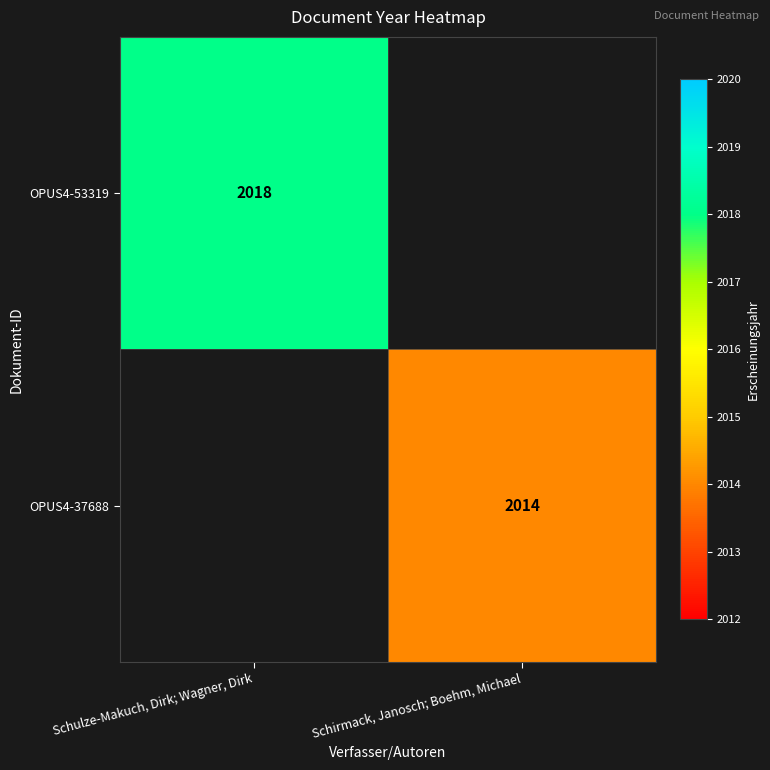

The value of OPUS4-53319 at Schulze-Makuch, Dirk; Wagner, Dirk is 2018. True or false?

True